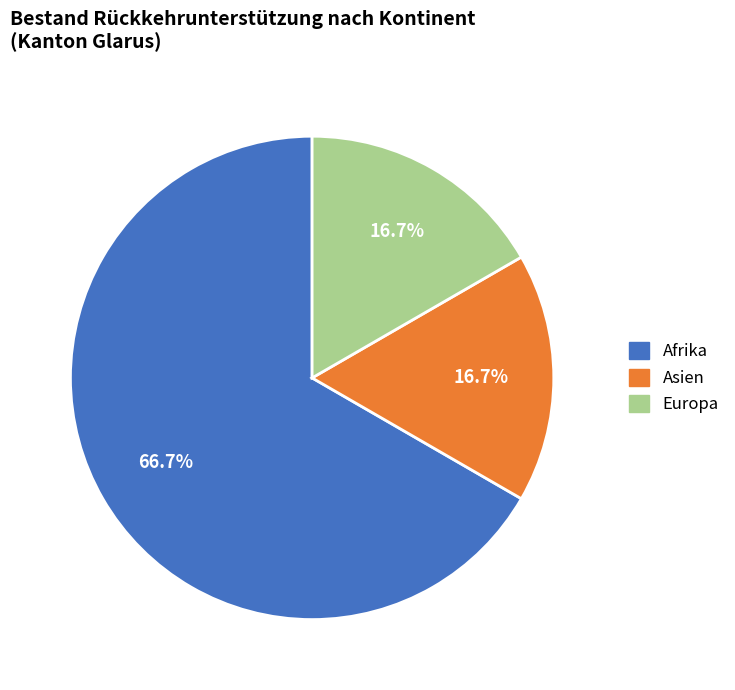

Combined, what portion of the pie is Afrika and Asien?

83.3%